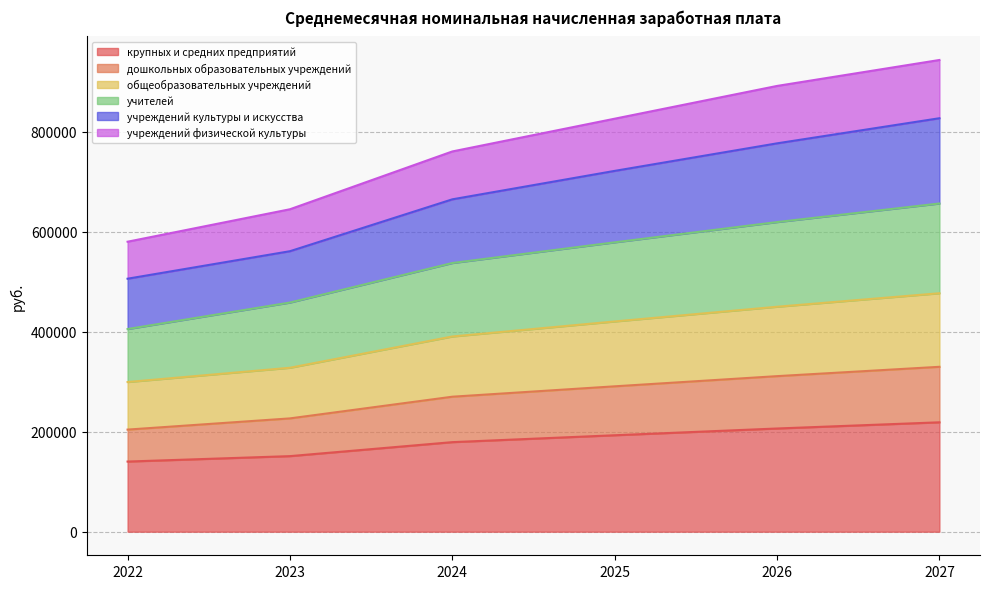

What is the minimum value for крупных и средних предприятий?

140333.7